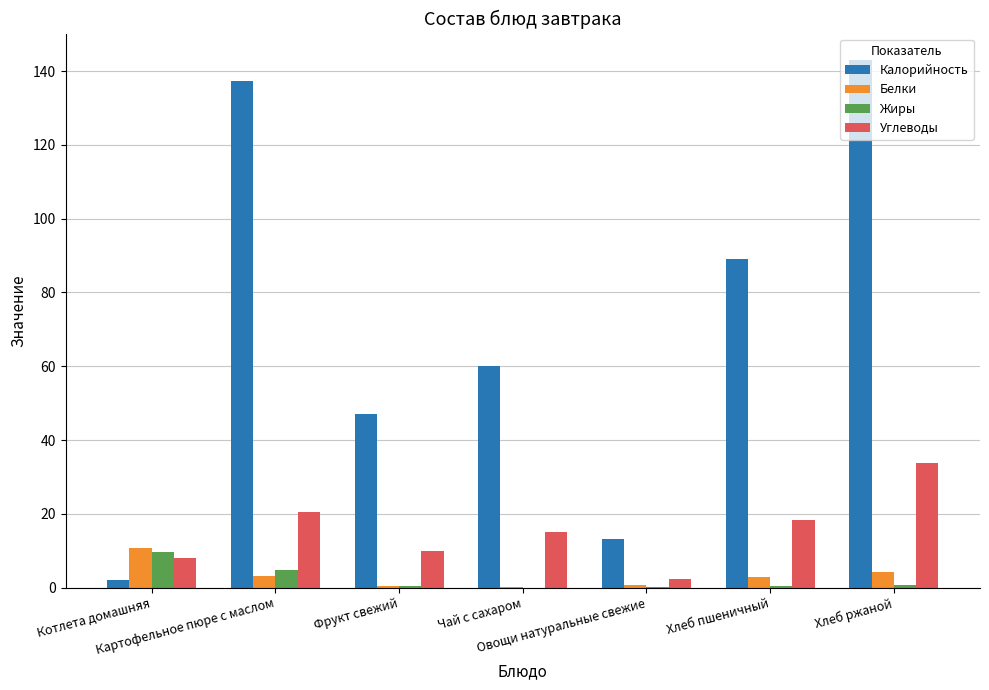

What is the average value of the Калорийность series?

70.2